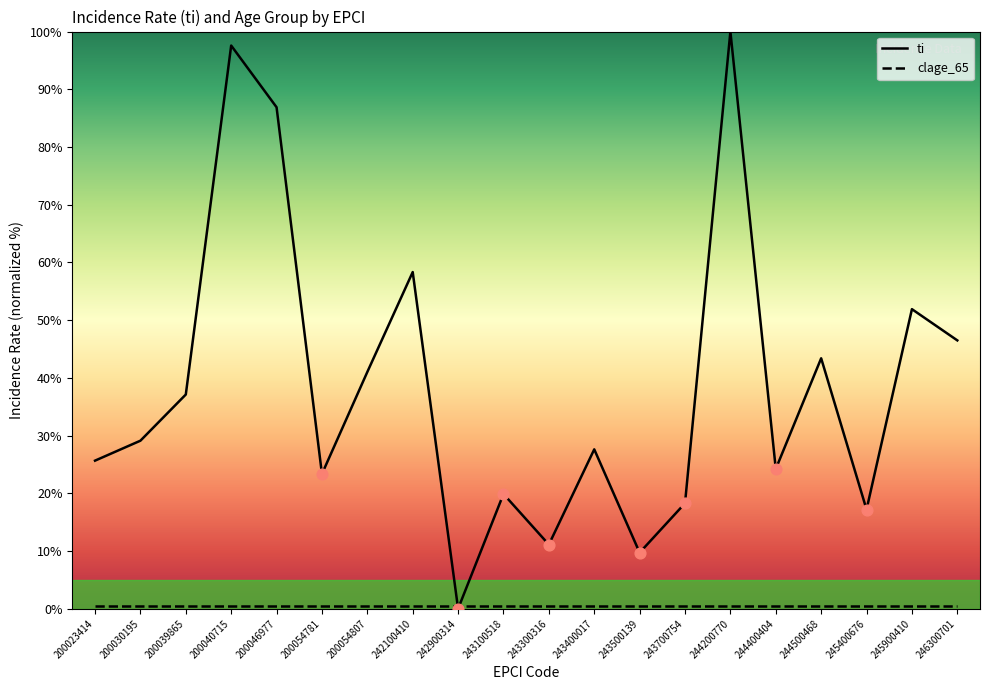

At how many categories does at least one series exceed 1?

19